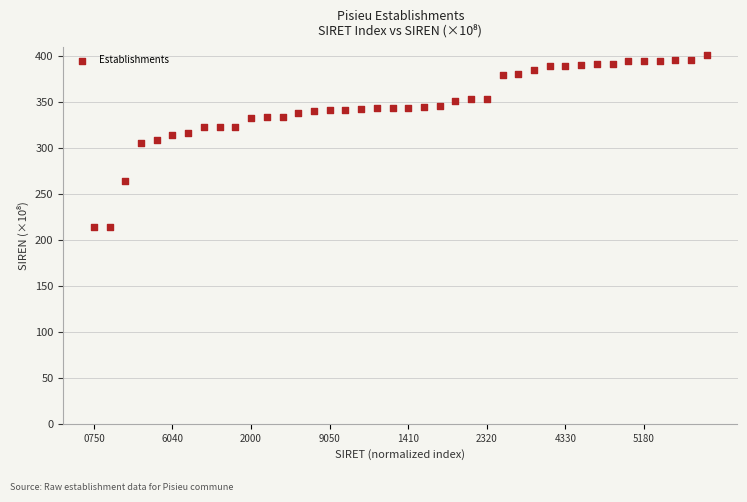

What is the range of Y values (max minus min)?

186.9